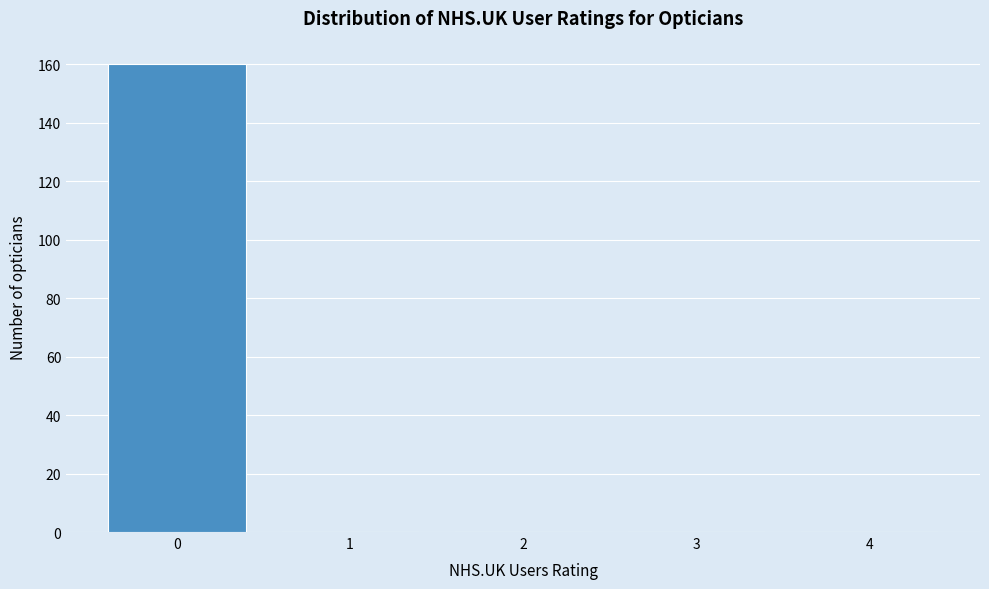

Reading left to right, transcribe all the data shown in this chart.

0=160	1=0	2=0	3=0	4=0